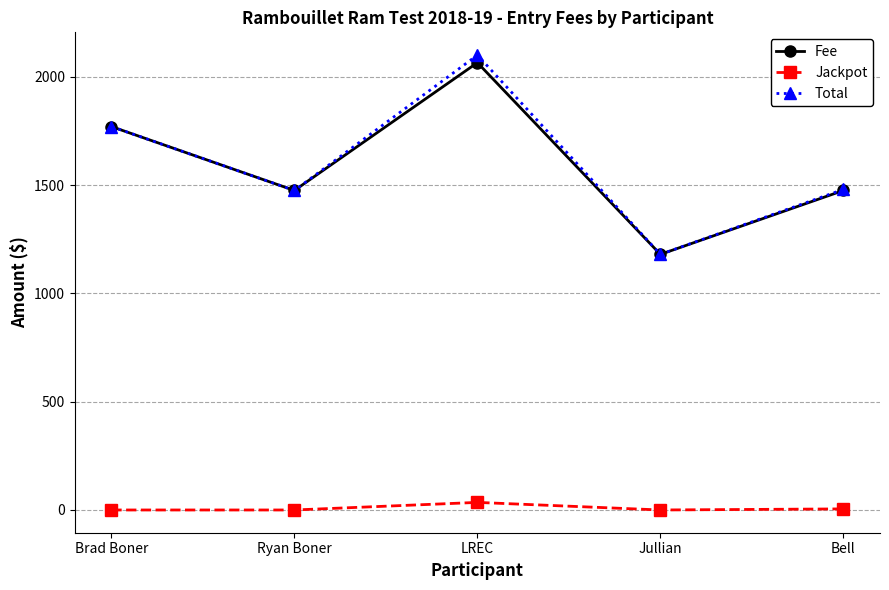

What is the total value across all series at Ryan Boner?

2950